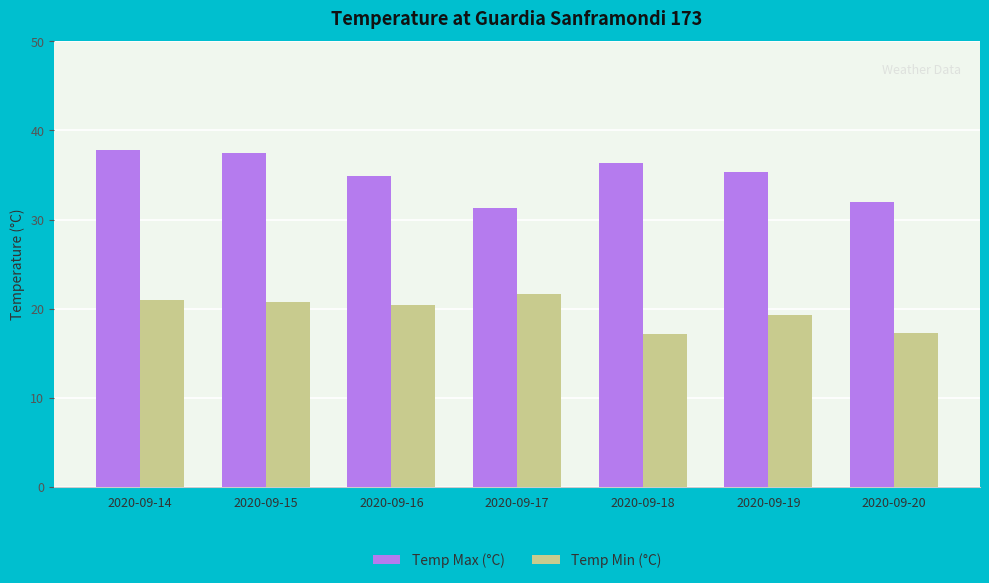

What is the maximum value shown in the chart?

37.8